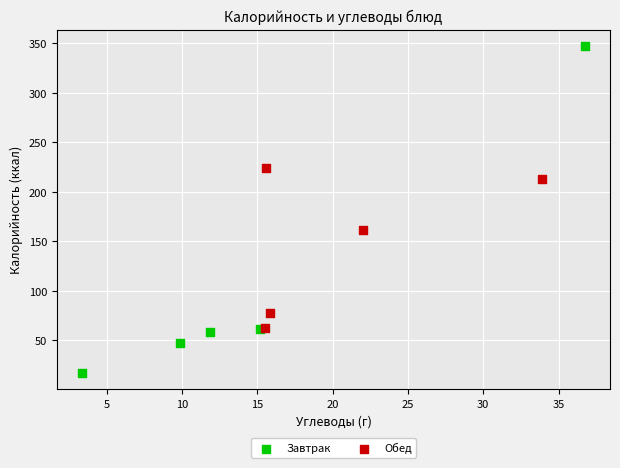

Which series has the largest Y range (max minus min)?

Завтрак